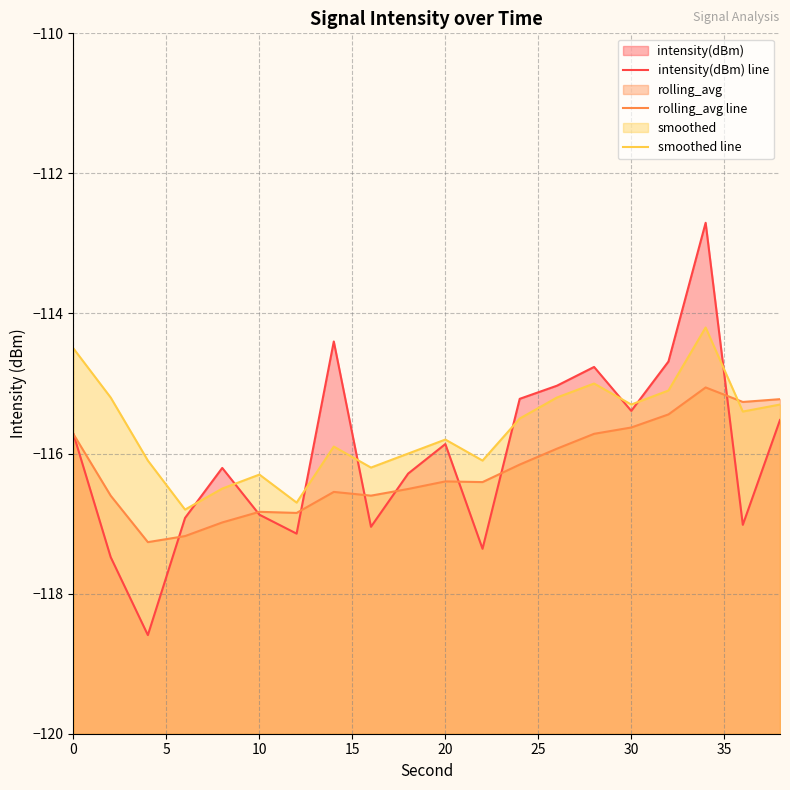

Count the number of data series in this chart.

3